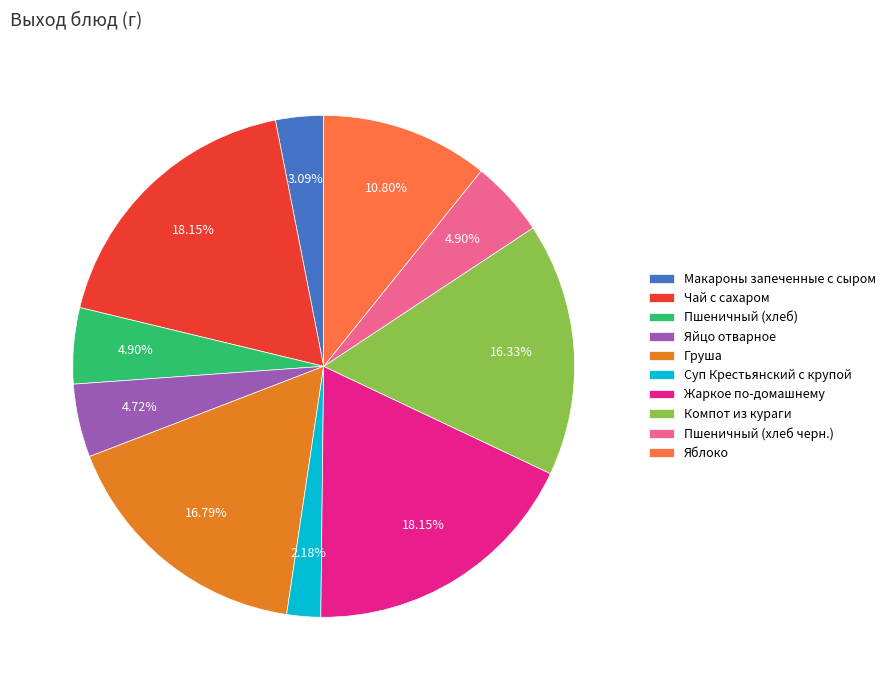

Between Макароны запеченные с сыром and Компот из кураги, which is larger?

Компот из кураги